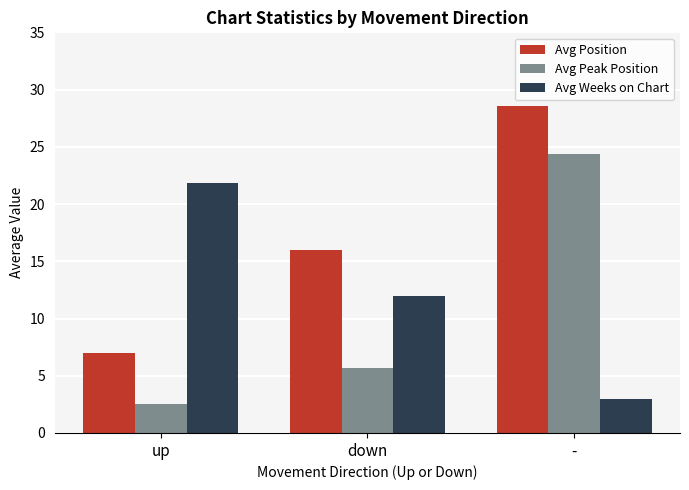

Reading left to right, what are all the values shown in this chart?

Avg Position: 7.0	16.0	28.6
Avg Peak Position: 2.5	5.7	24.4
Avg Weeks on Chart: 21.9	12.0	3.0